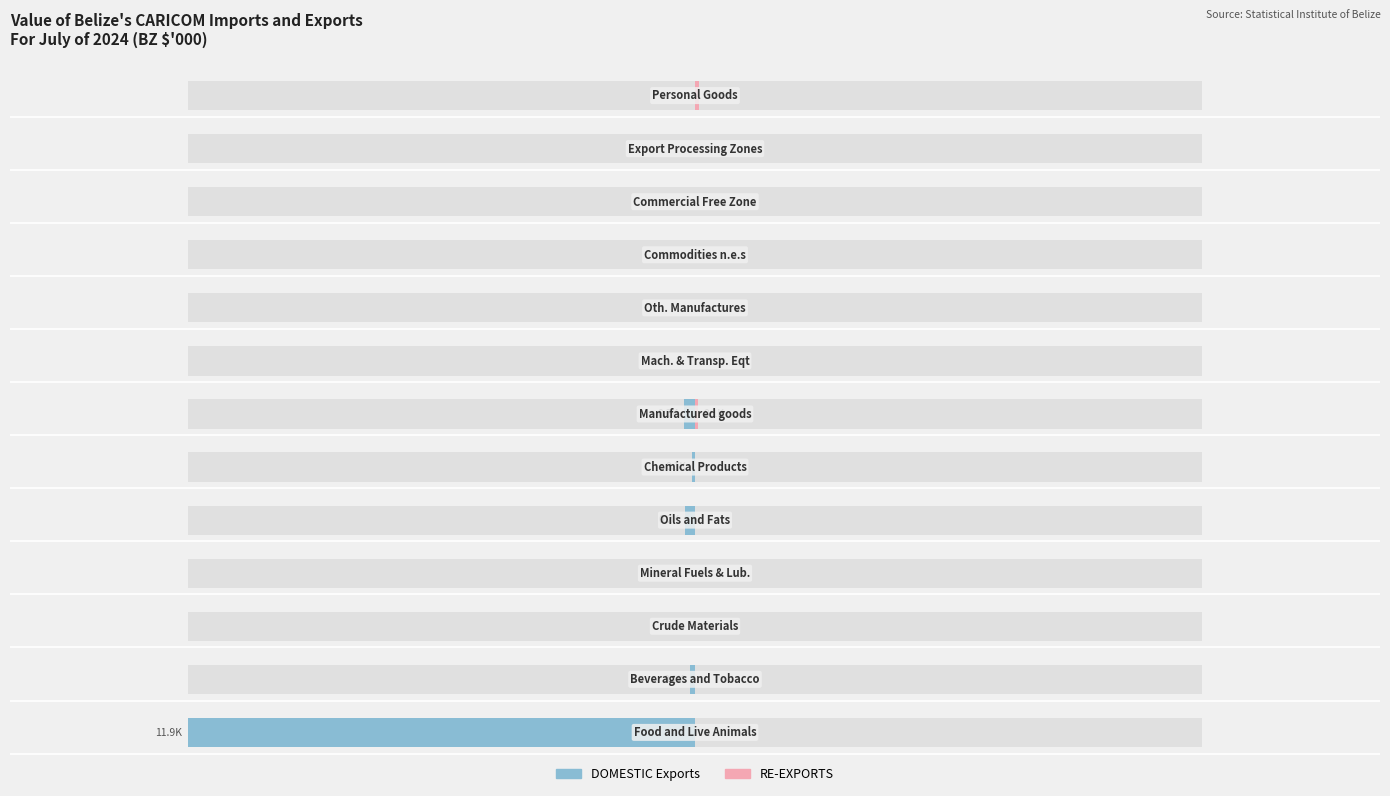

Reading left to right, extract all data points from this chart.

DOMESTIC: 0=-11892.6	1=-123.4	2=0.0	3=0.0	4=-239.2	5=-77.0	6=-264.4	7=0.0	8=0.0	9=0.0	10=0.0	11=0.0	12=0.0
RE-EXPORTS: 0=0.0	1=0.0	2=0.0	3=0.0	4=0.0	5=0.0	6=69.5	7=0.0	8=0.0	9=0.0	10=0.0	11=0.0	12=92.0